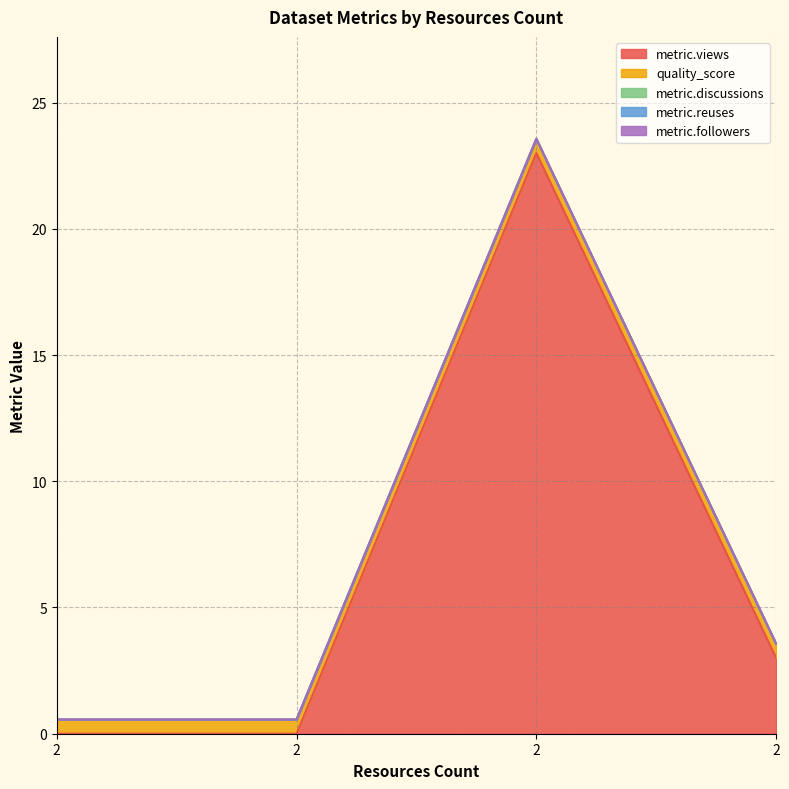

True or false: metric.followers and metric.discussions cross at least once.

False